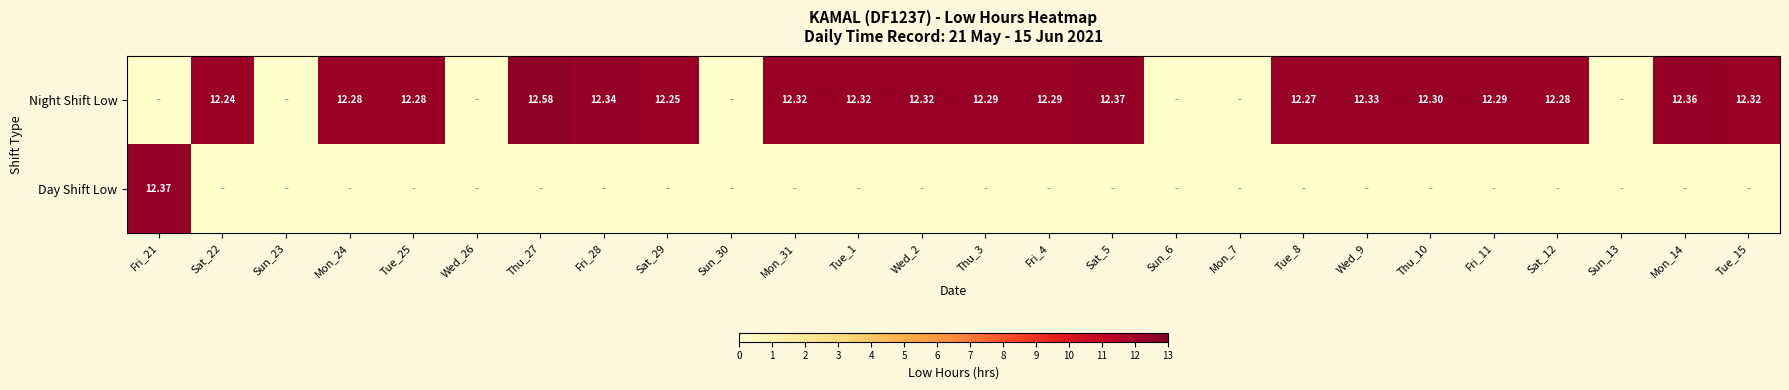

Is the value of Day Shift Low at Fri_21 greater than the value of Night Shift Low at Wed_2?

Yes